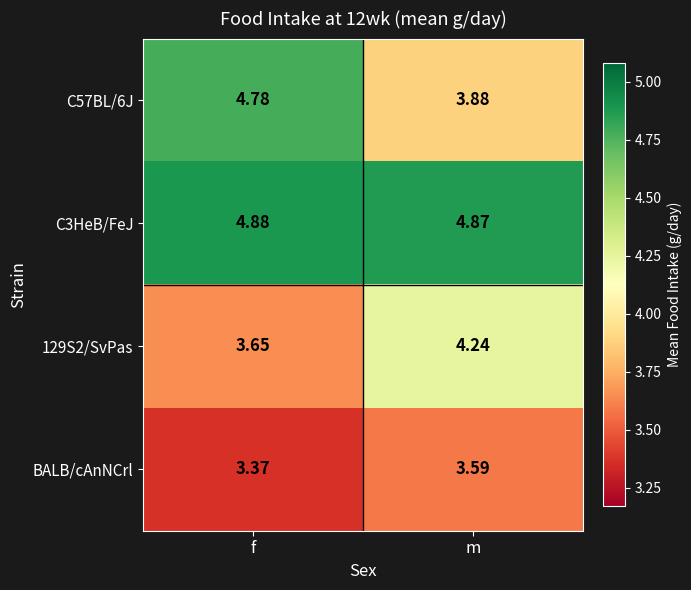

Rank the series by their average value, from lowest to highest.

BALB/cAnNCrl, 129S2/SvPas, C57BL/6J, C3HeB/FeJ